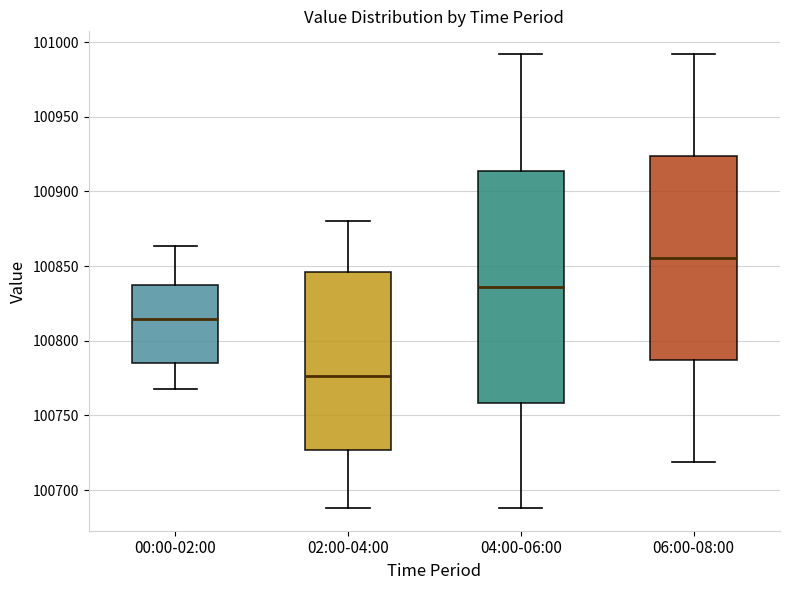

Which box has the lowest median line?

02:00-04:00